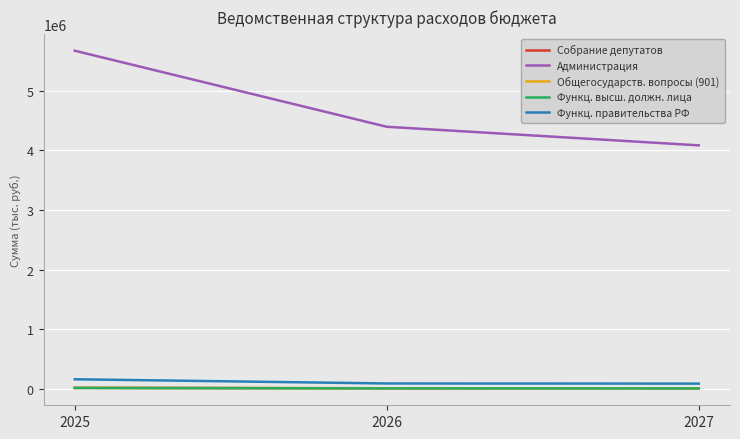

At which category is the sum across all series the highest?

2025